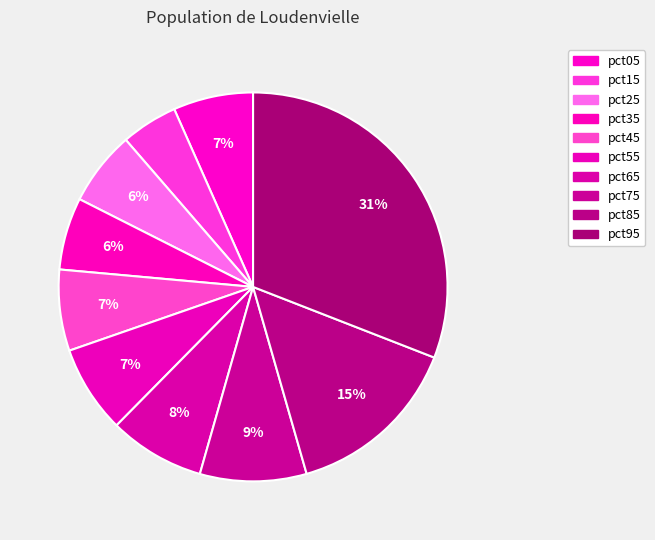

What percentage is NOT represented by pct95?

69.1%